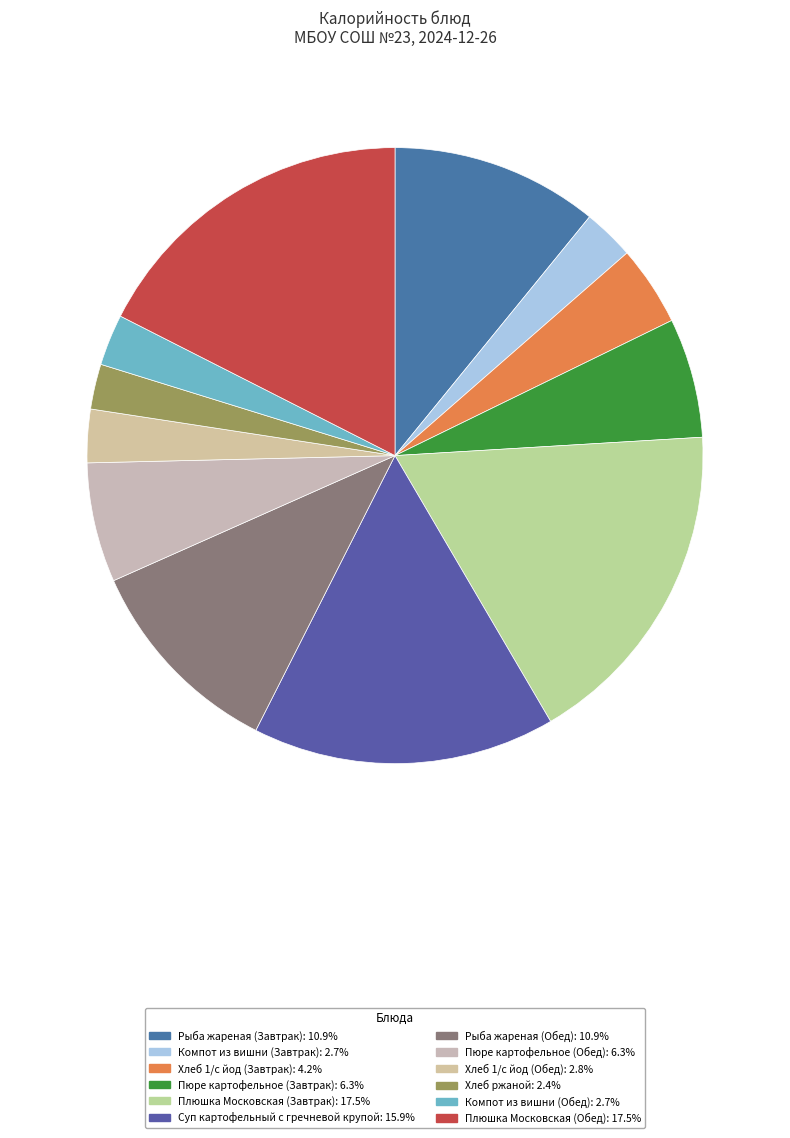

Does Пюре картофельное (Обед) represent more than half of the total?

No